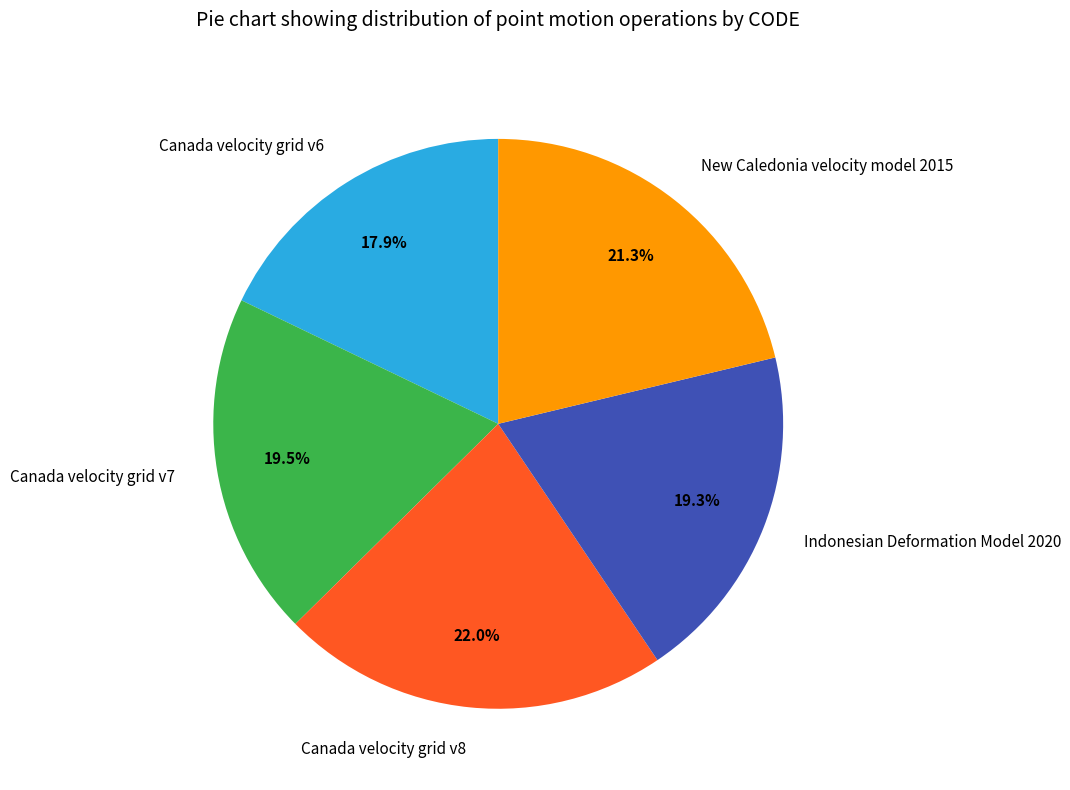

Is it true that Canada velocity grid v8 is 22% of the pie?

True